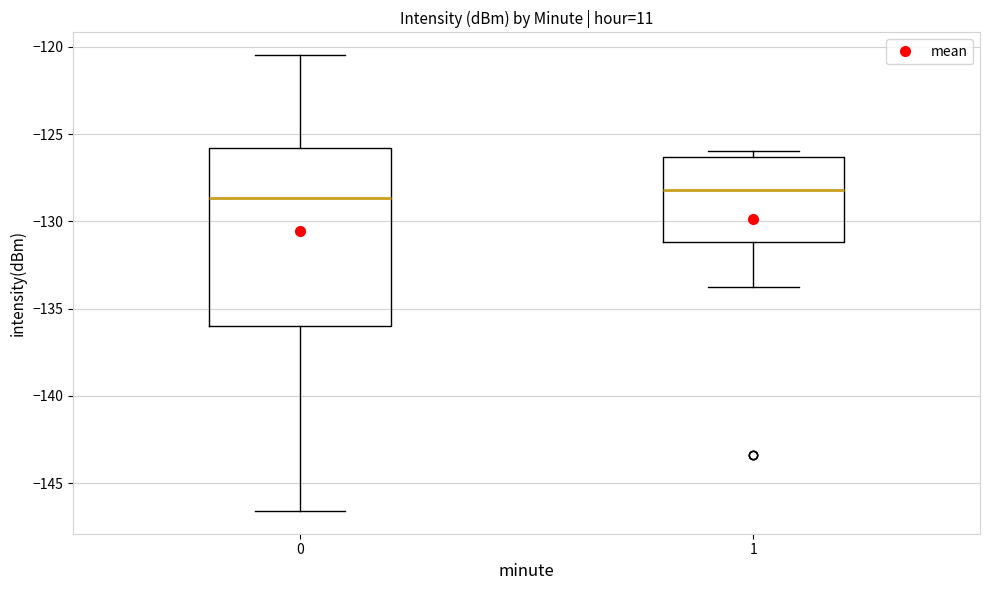

Where is the lower edge of the box at x = 0 on the y-axis? The values are not printed on the chart, so give them approximately, as read against the axis.

-136.0